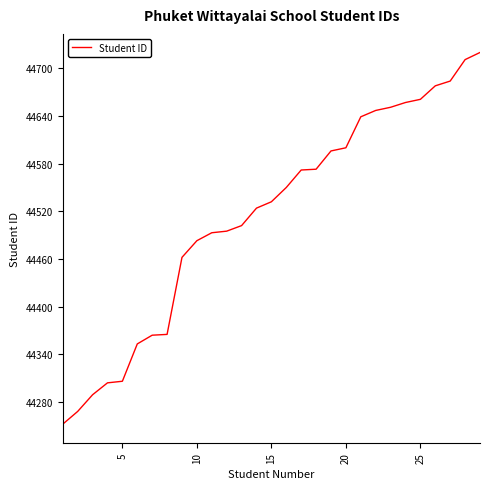

What is the minimum value shown in the chart?

44252